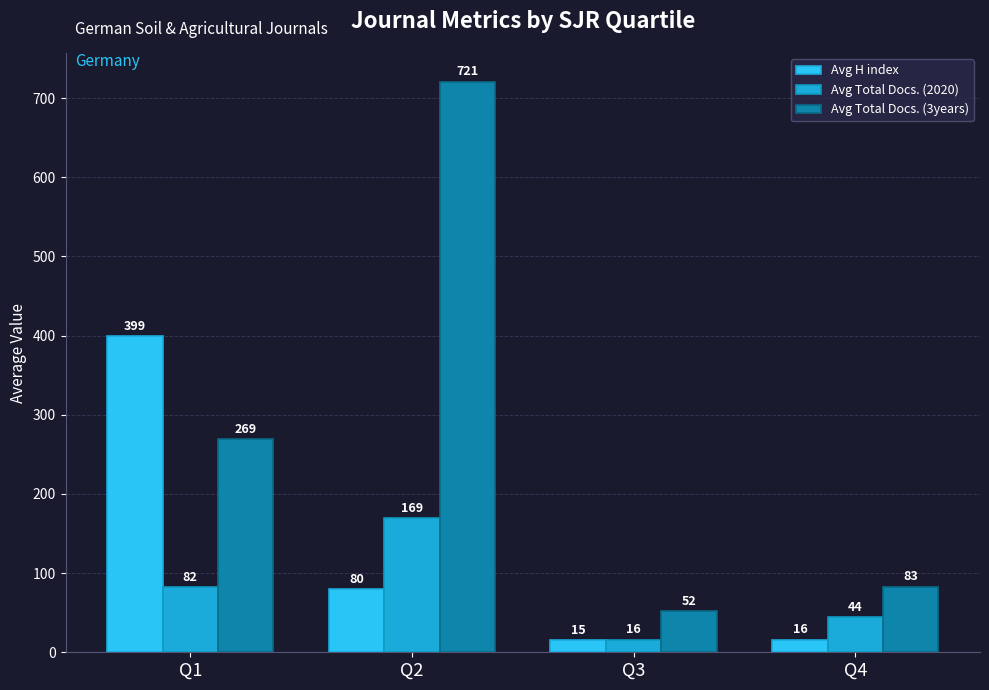

What is the greatest value displayed?

721